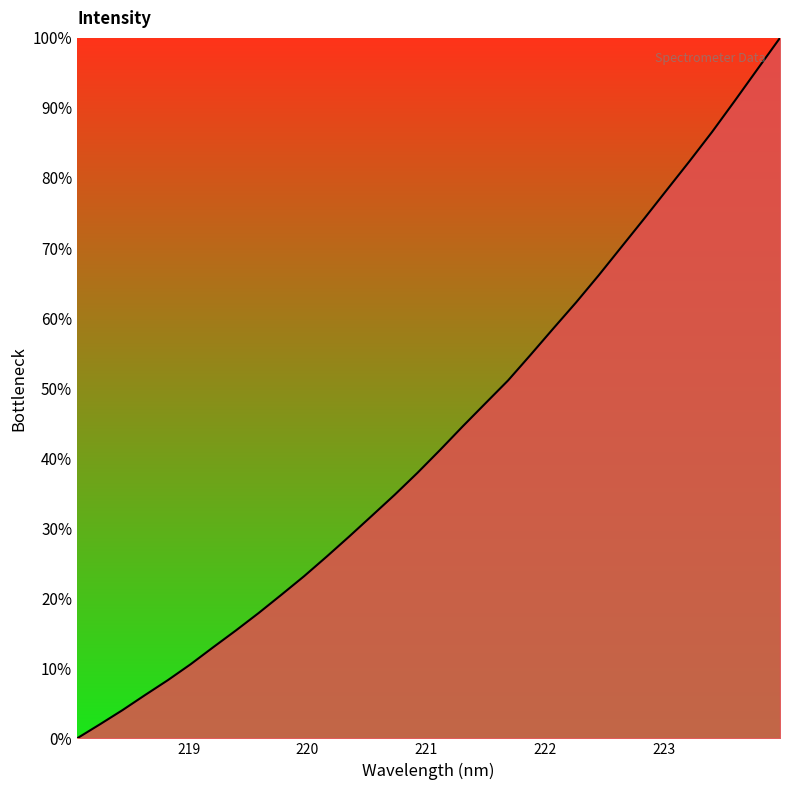

What is the maximum value shown in the chart?

100.0